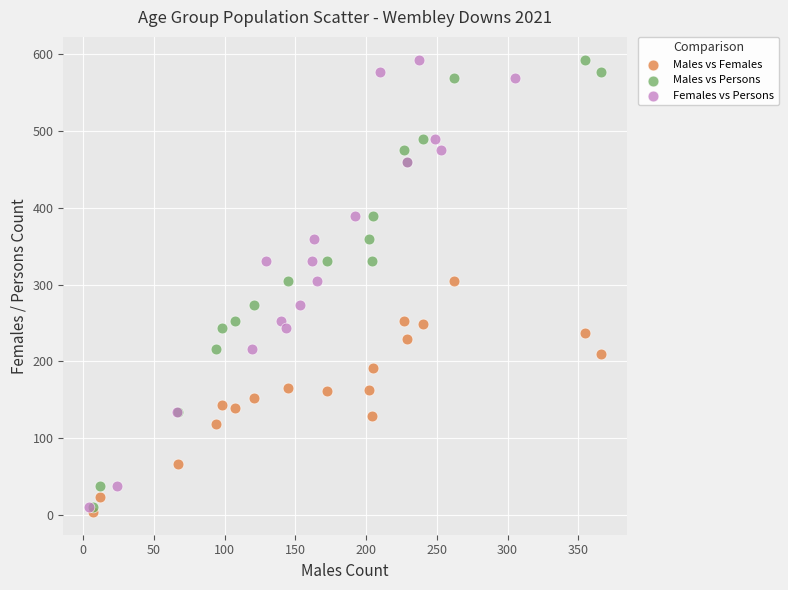

What are all the series names shown in the legend?

Males vs Females, Males vs Persons, Females vs Persons